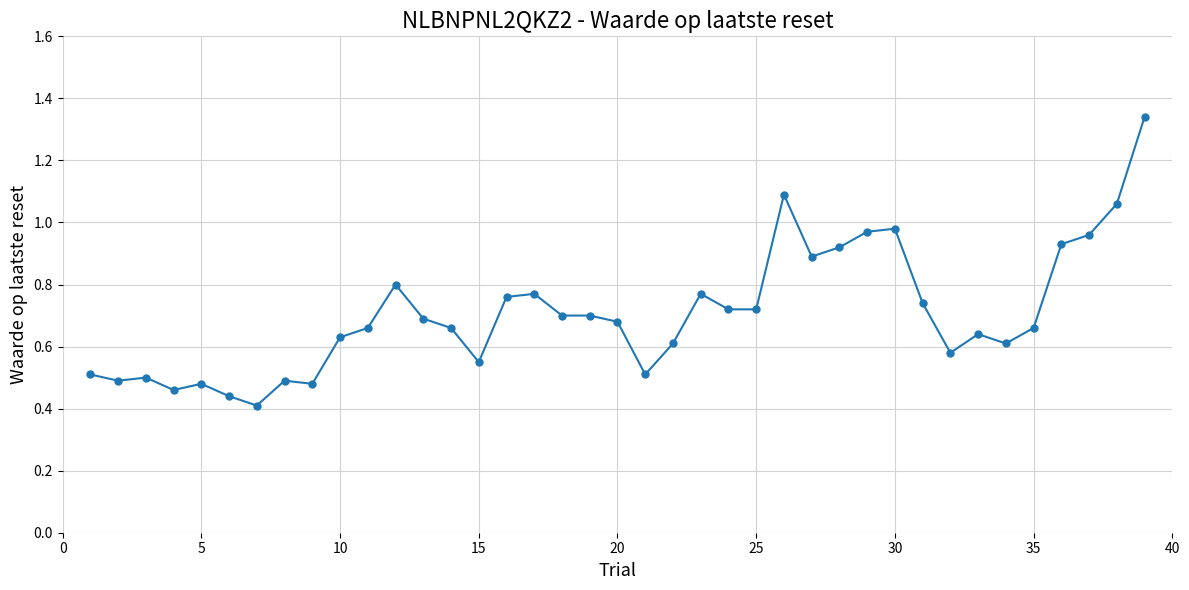

What is the sum of all values?

27.6